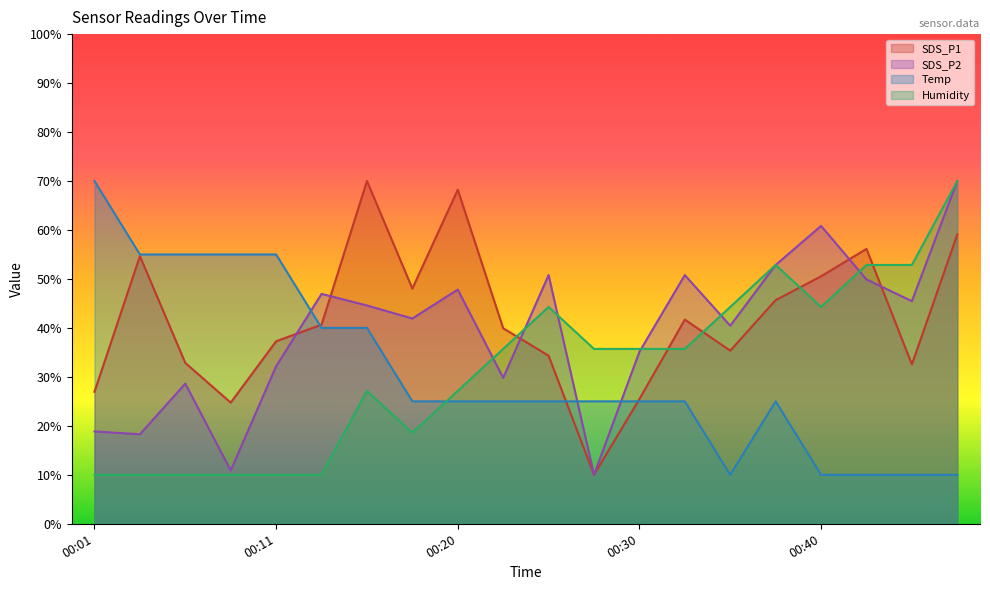

What is the difference between the maximum and minimum values in the SDS_P2 series?

60.0